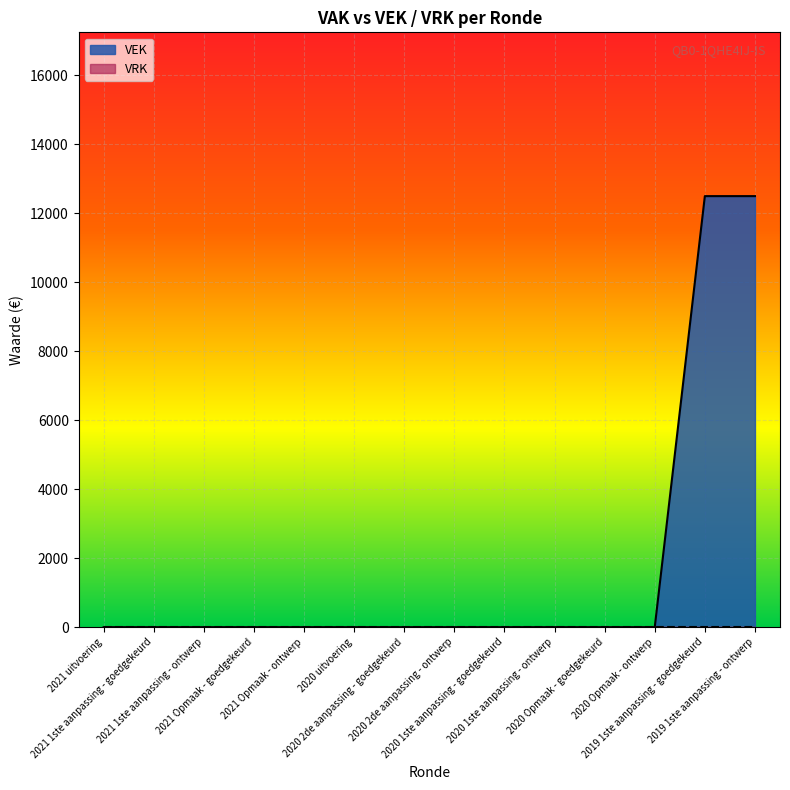

Is it true that the value at 2021 Opmaak - goedgekeurd is 0?

True